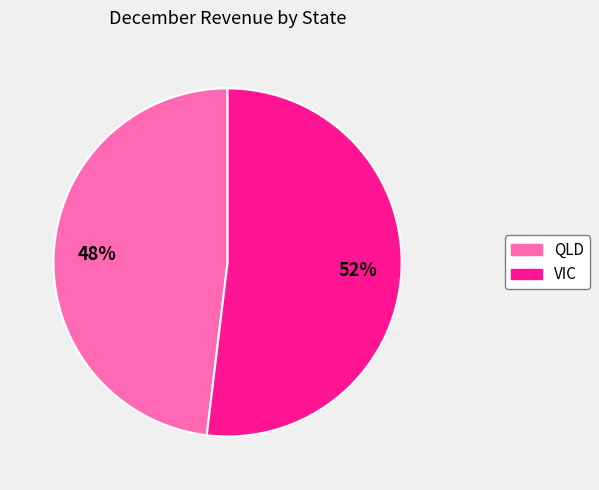

To the nearest percent, what is the difference between the VIC and QLD slice percentages?

4%